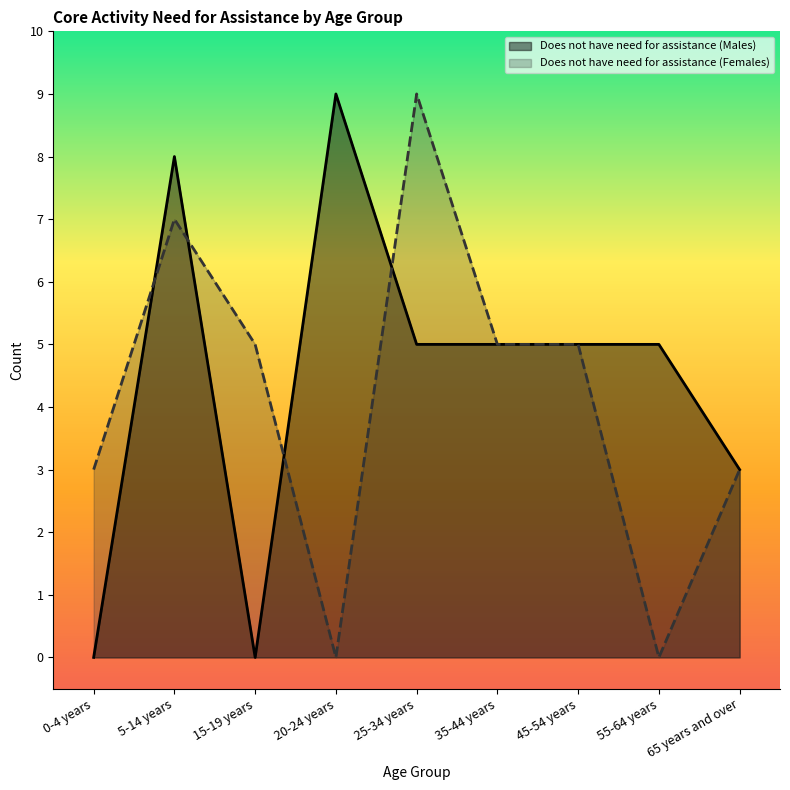

What is the sum of all Does not have need for assistance (Females) values?

37